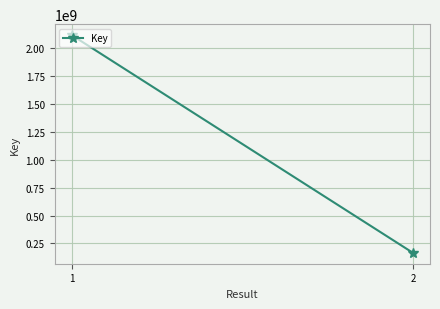

What is the change in value from 1 to 2?

-1951060386